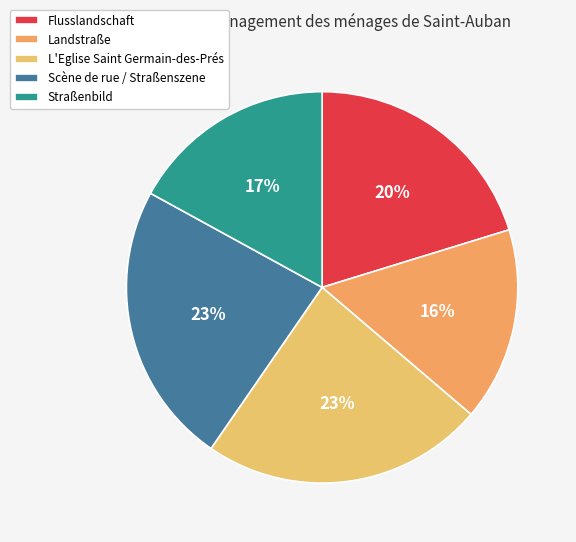

To the nearest percent, what portion does L'Eglise Saint Germain-des-Prés represent?

23%